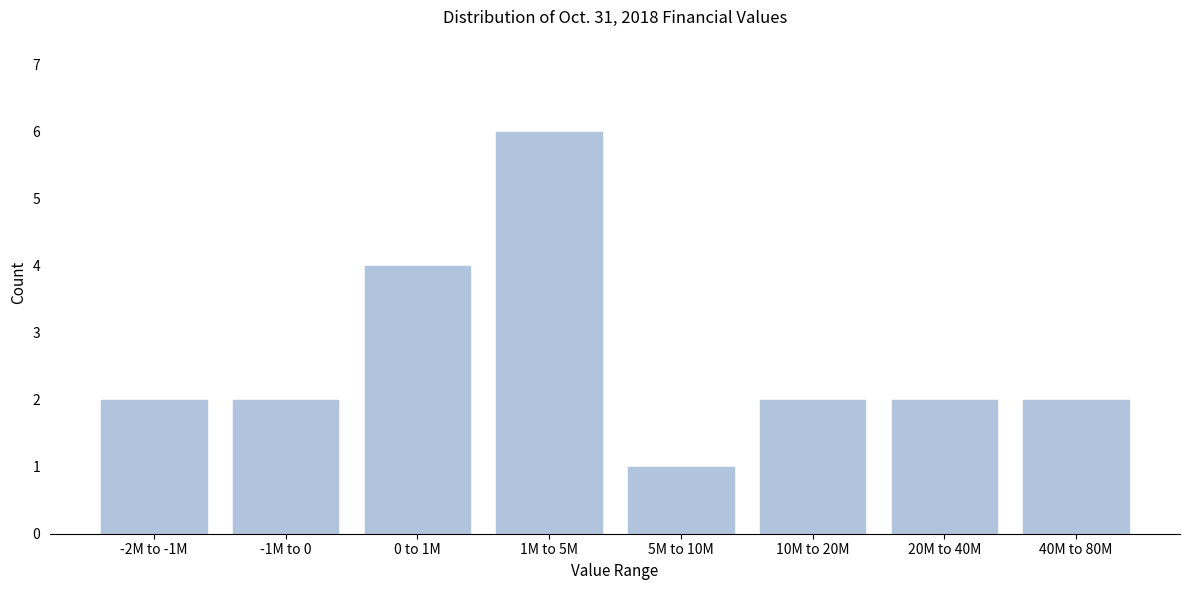

Reading right to left, list all the values displayed in this chart.

40M to 80M=2	20M to 40M=2	10M to 20M=2	5M to 10M=1	1M to 5M=6	0 to 1M=4	-1M to 0=2	-2M to -1M=2